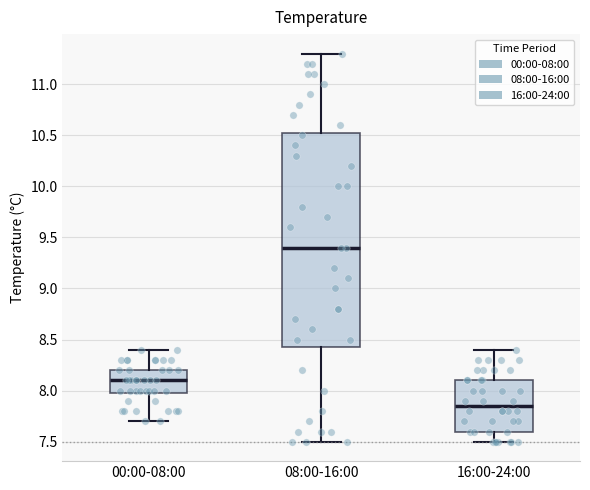

Reading left to right, read every box against the y-axis: the position of its median line, the range the box covers, and the ends of its whiskers. The values are not printed on the chart, so give them approximately, as read against the axis.

00:00-08:00: median 8.10, box 8.00 to 8.20, whiskers 7.70 to 8.40
08:00-16:00: median 9.40, box 8.45 to 10.55, whiskers 7.50 to 11.30
16:00-24:00: median 7.85, box 7.60 to 8.10, whiskers 7.50 to 8.40